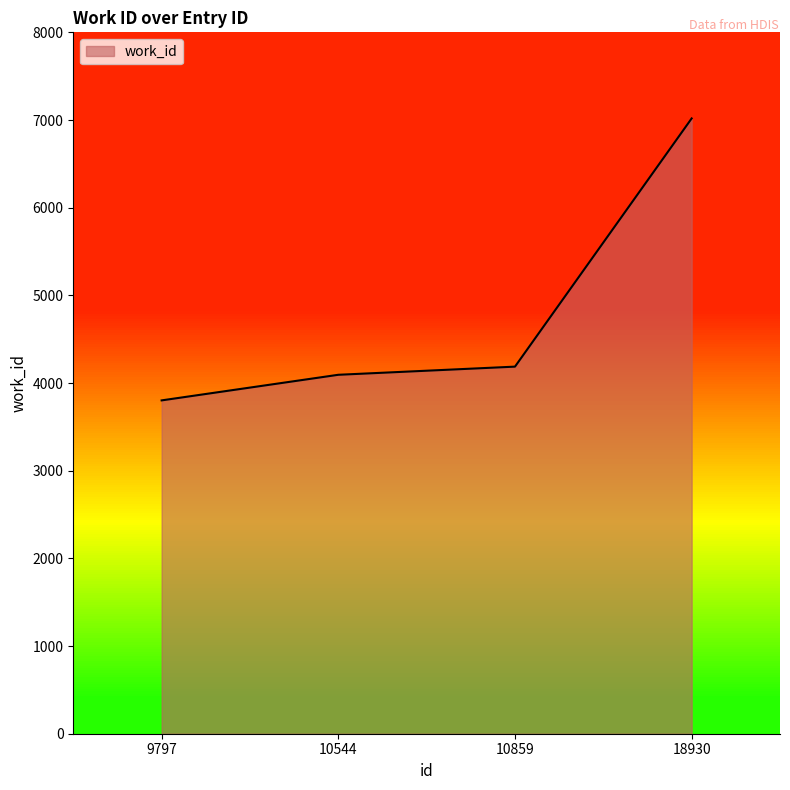

Reading right to left, extract all data points from this chart.

7018	4187	4094	3802